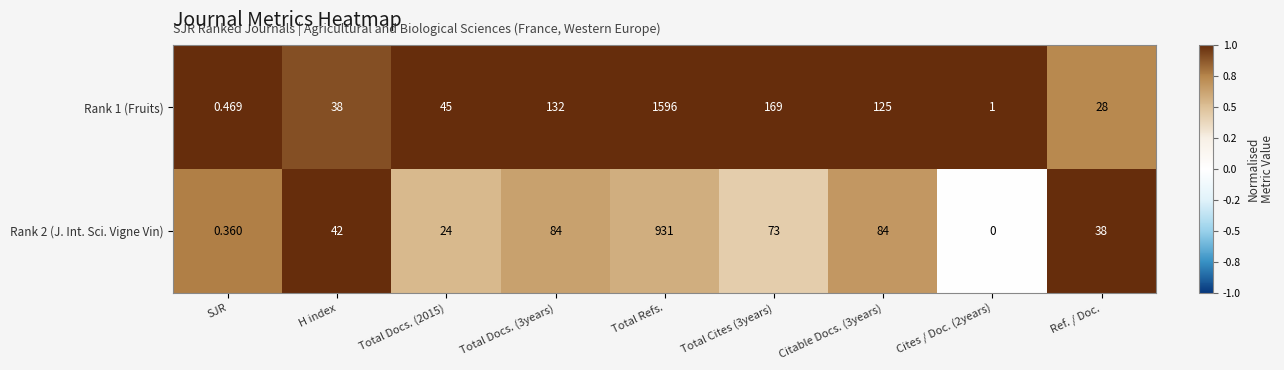

Which category has the highest value across all series?

Total Refs.